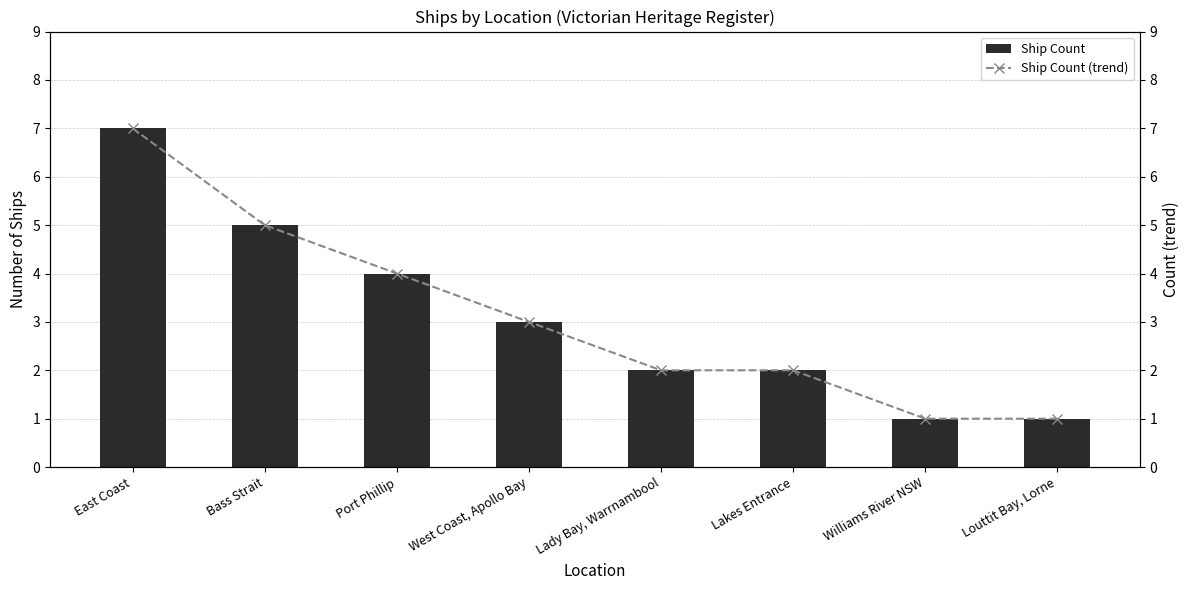

What is the sum of all Ship Count values?

25